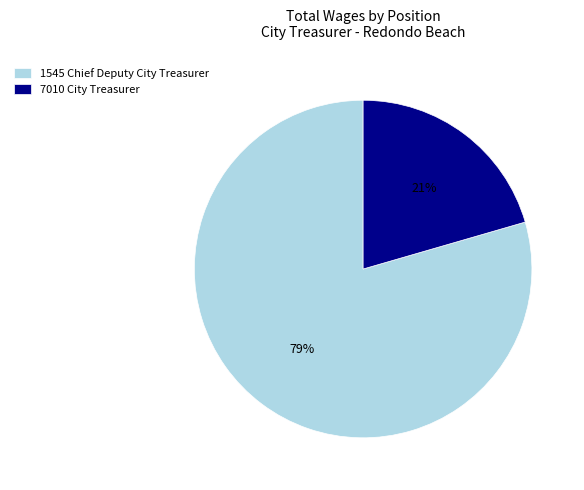

Which category has the smallest portion of the pie?

7010 City Treasurer